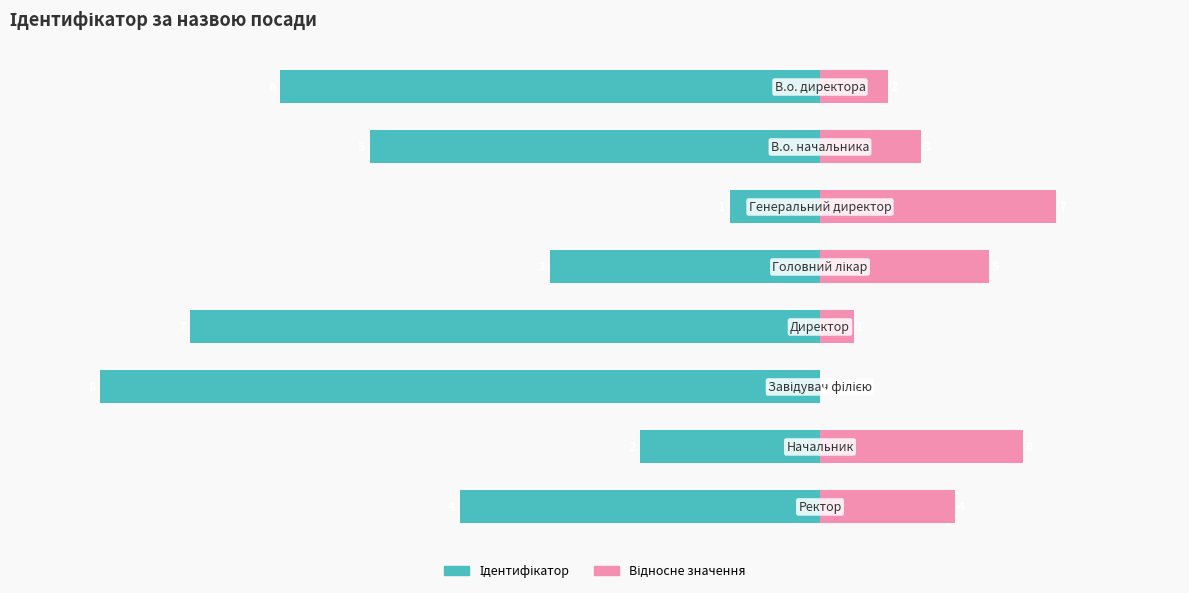

Rank the categories by Ідентифікатор value from lowest to highest.

5, 4, 0, 1, 7, 3, 6, 2